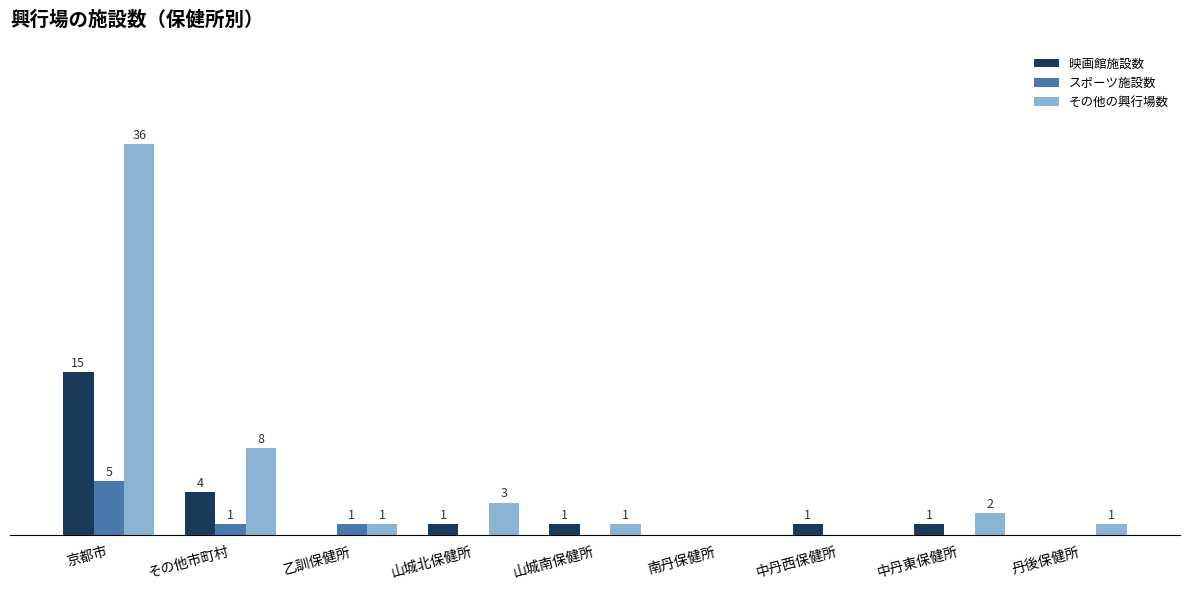

Is the value of スポーツ施設数 at 中丹東保健所 greater than the value of その他の興行場数 at 中丹東保健所?

No